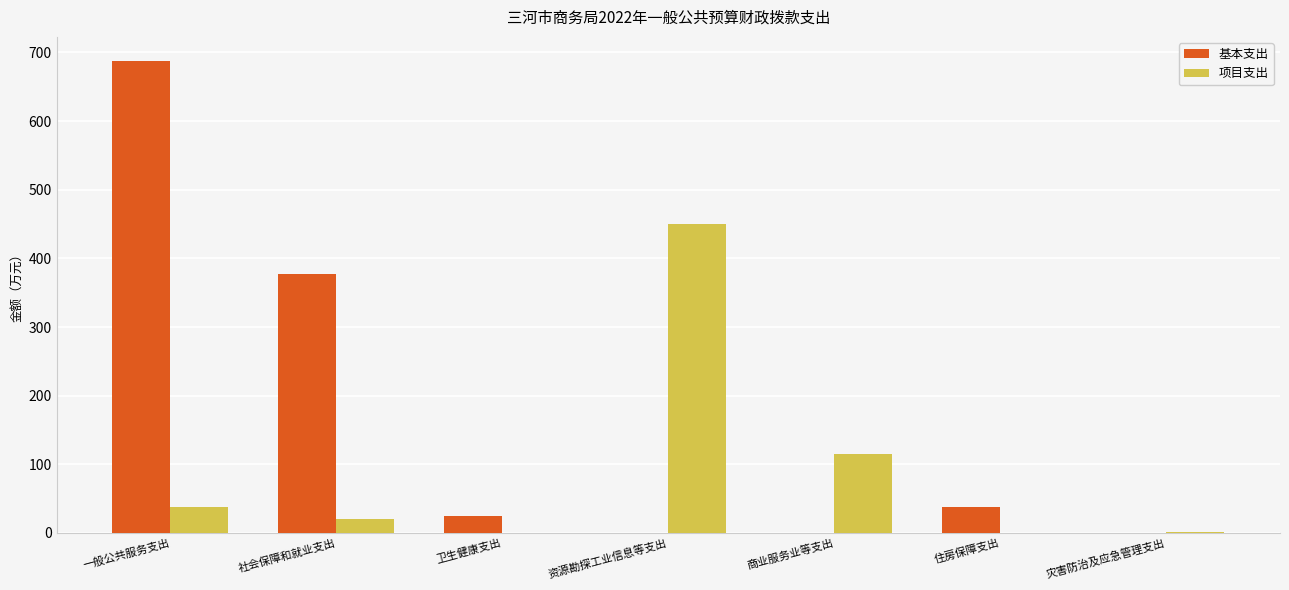

At which category is the sum across all series the highest?

一般公共服务支出